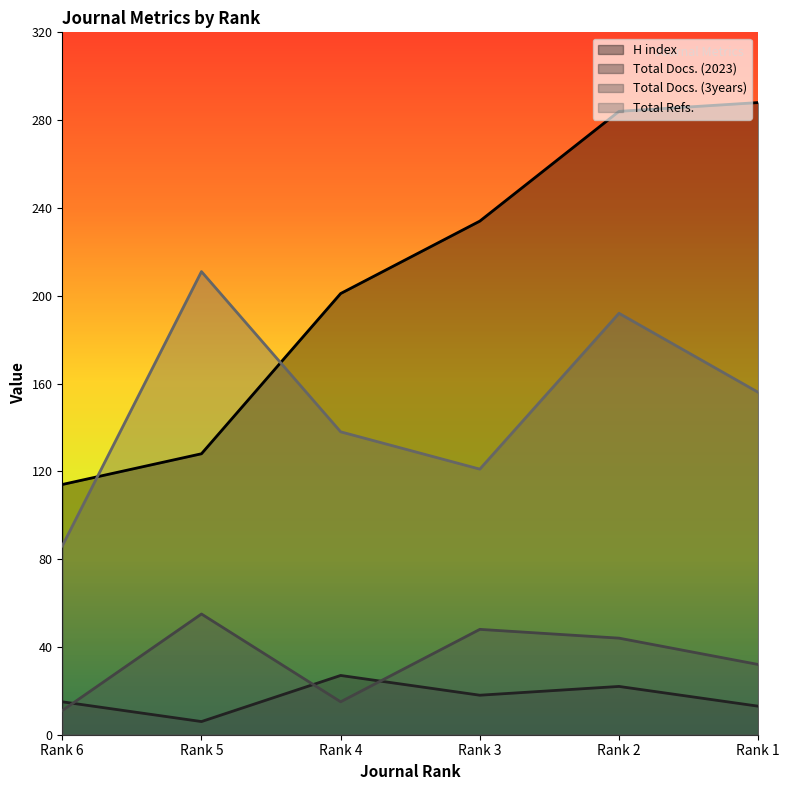

List the labels in order of Total Refs. value, smallest first.

Rank 6, Rank 3, Rank 4, Rank 1, Rank 2, Rank 5